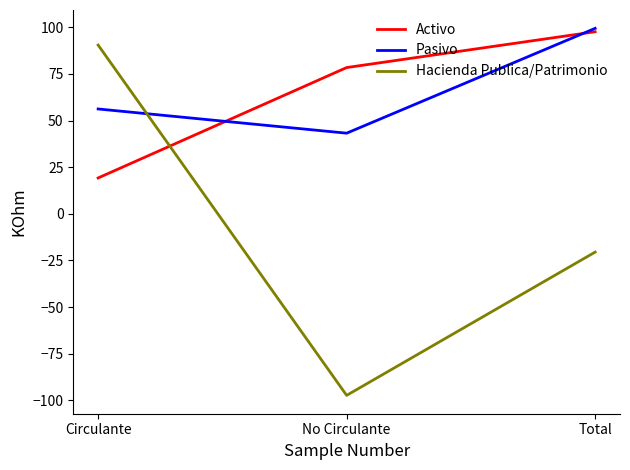

At which label does Pasivo first exceed 56?

Circulante